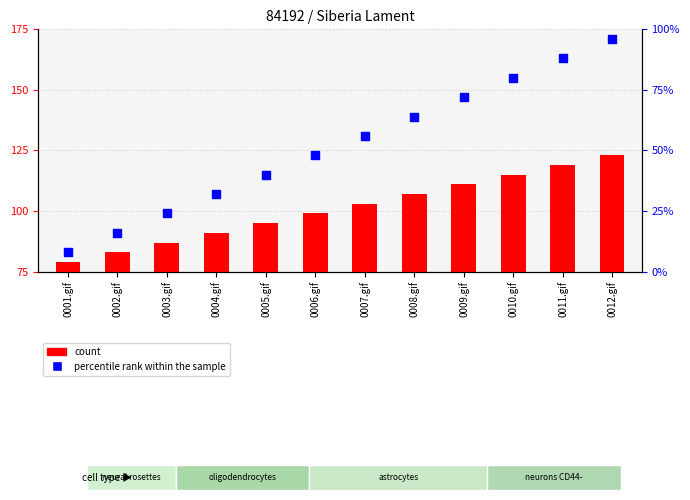

Which series has the widest spread of Y values?

percentile rank within the sample